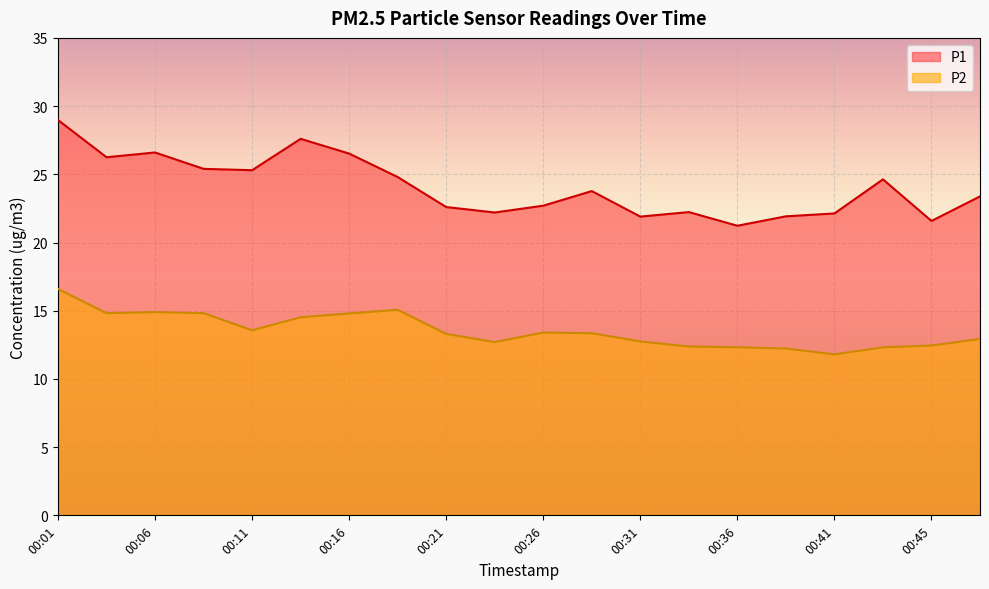

What is the value of the P1 point at the 4th from the left?

25.4